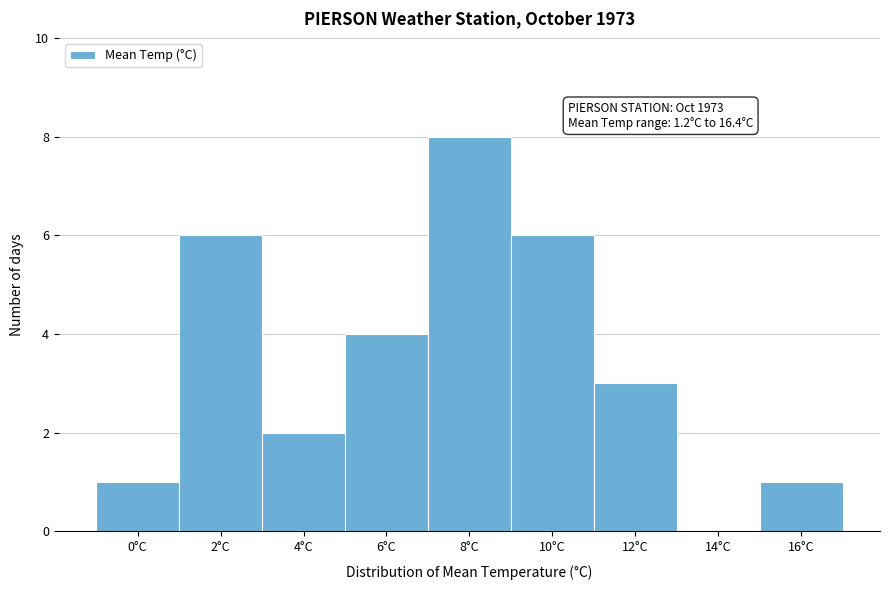

Reading left to right, what are all the values shown in this chart?

0°C=1	2°C=6	4°C=2	6°C=4	8°C=8	10°C=6	12°C=3	14°C=0	16°C=1